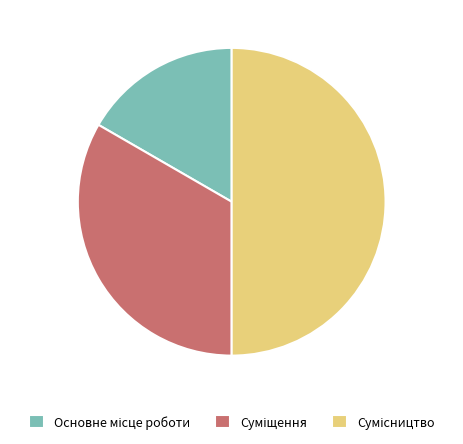

Count the number of slices in the pie.

3